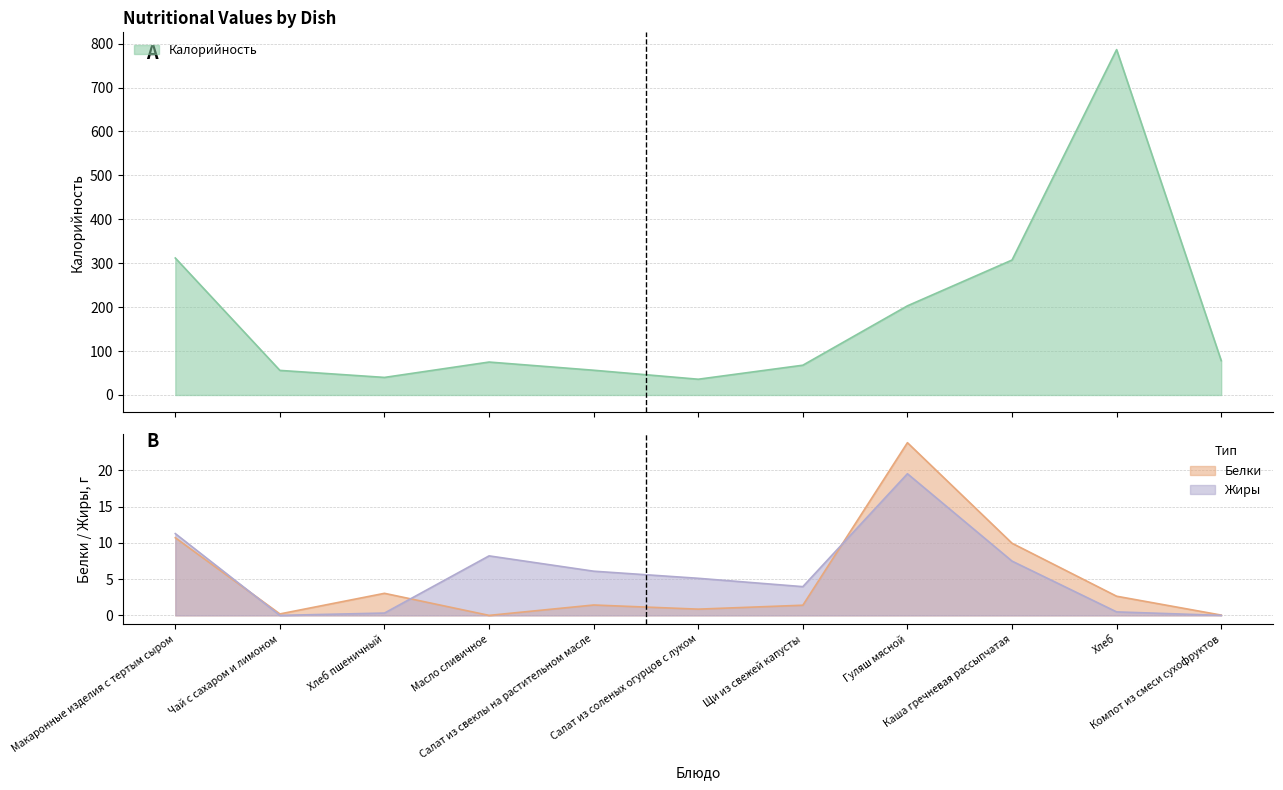

Count the number of categories in the chart.

11